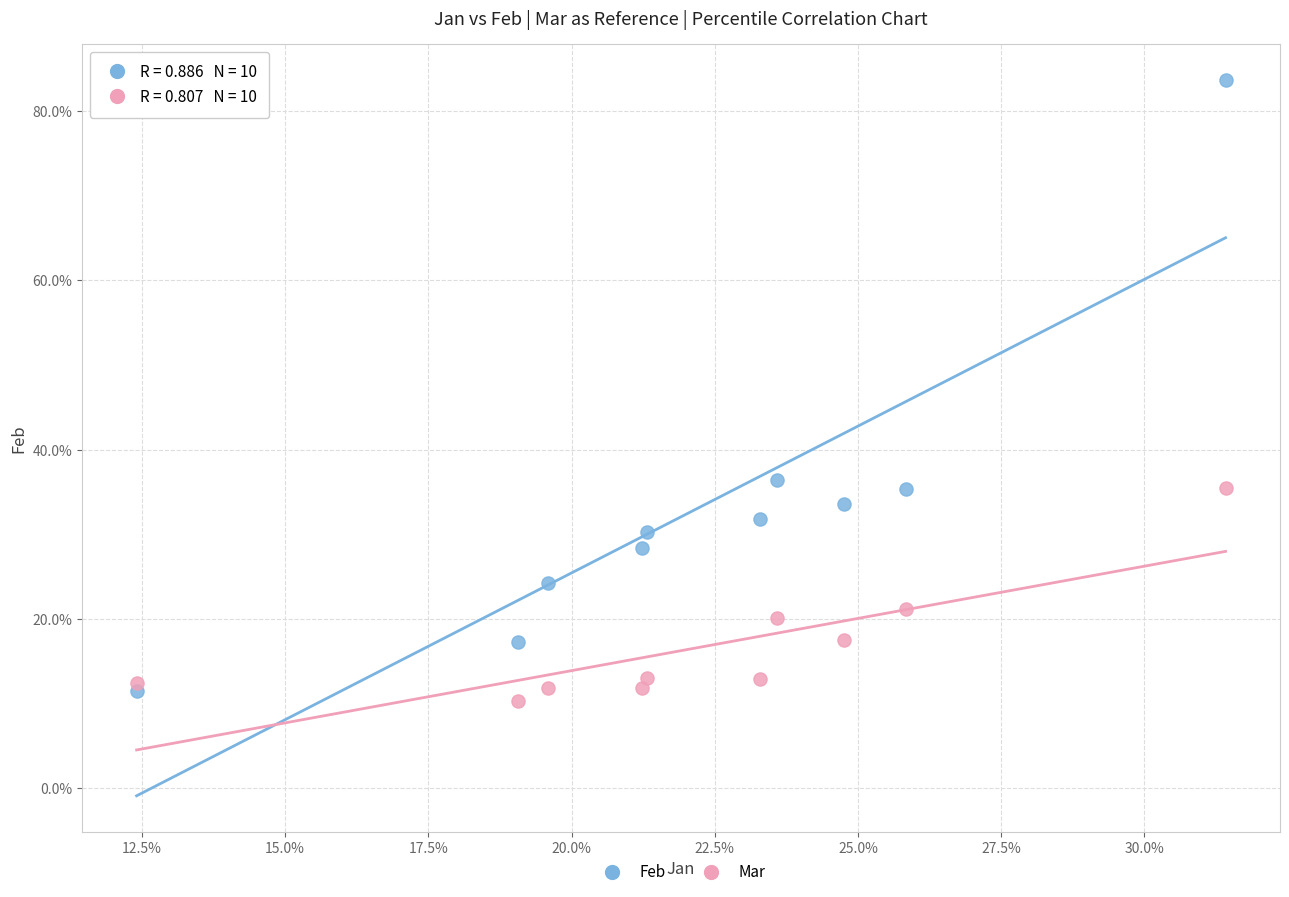

What are all the series names shown in the legend?

Feb, Mar